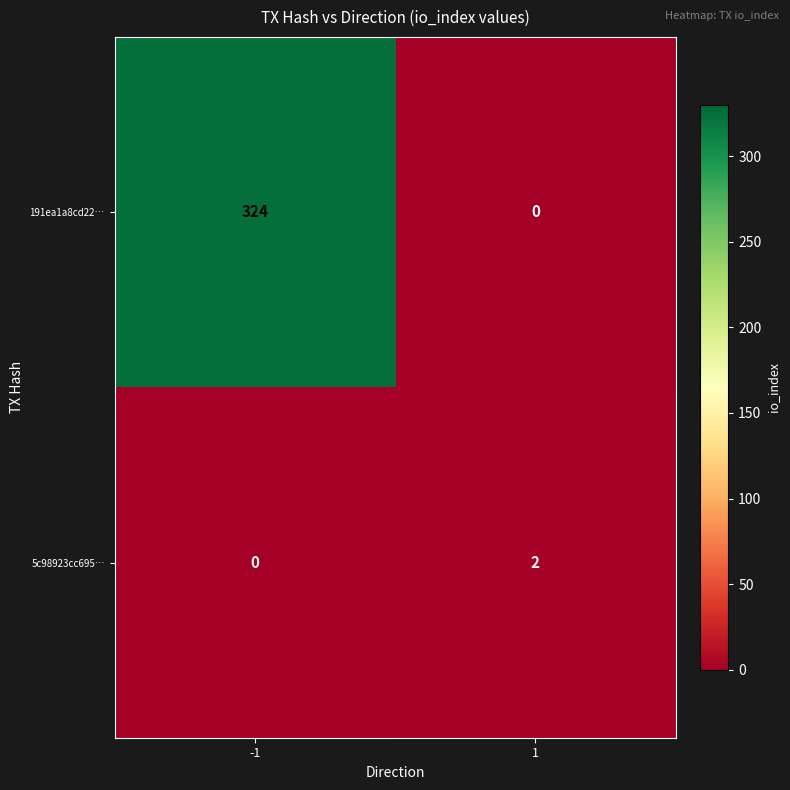

The value of 191ea1a8cd22… at 1 is -131. True or false?

False